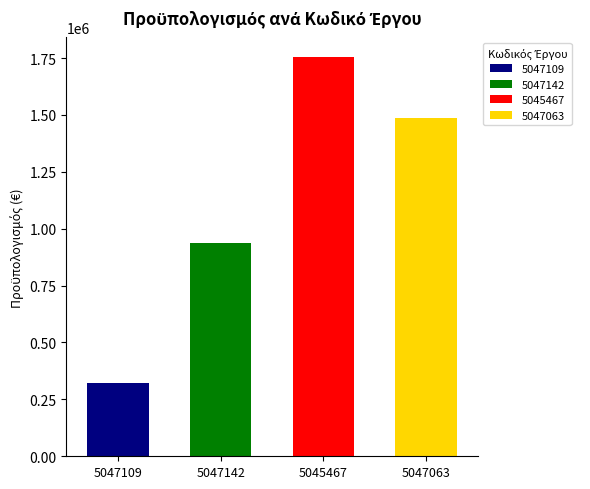

How many data points are less than 1486600?

2